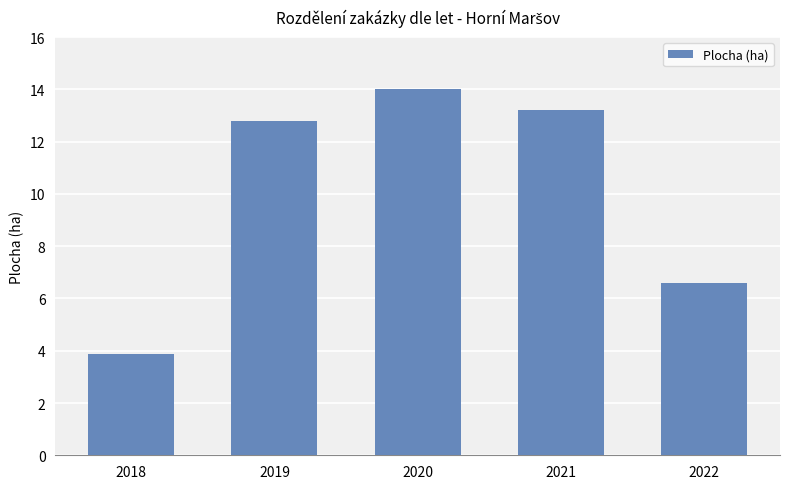

At which category does the chart reach its minimum across all series?

2018